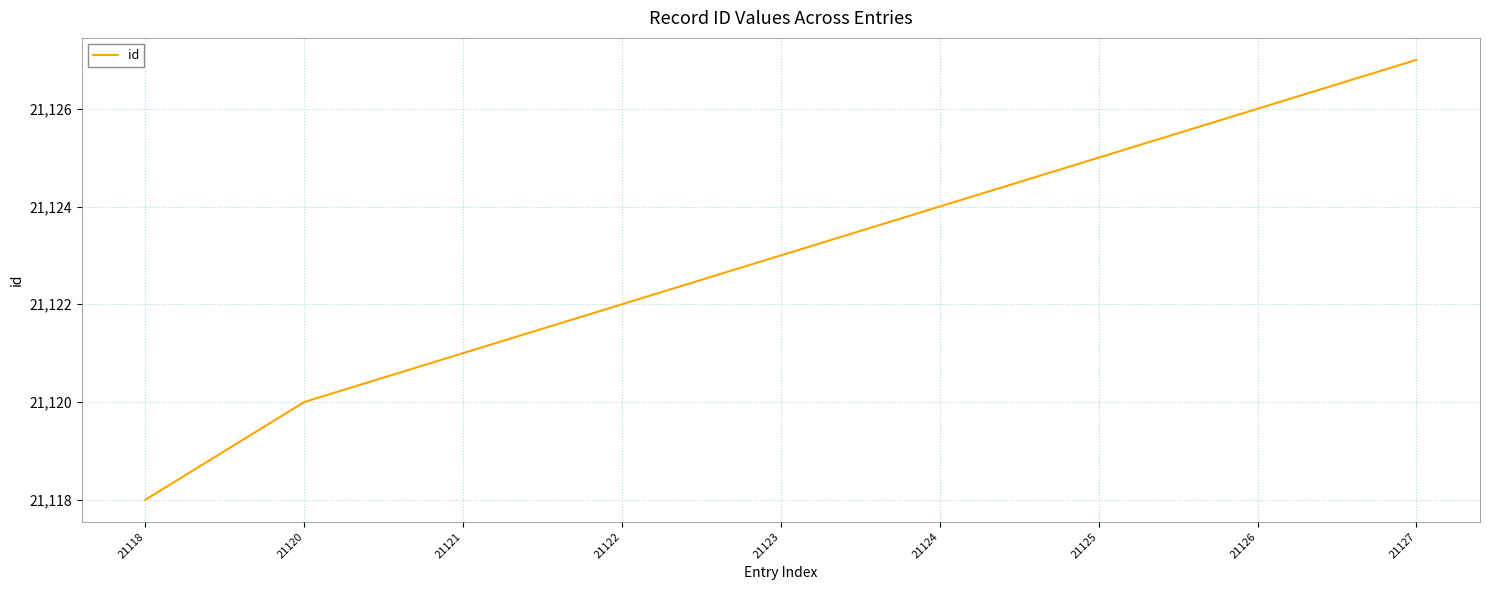

What is the difference between the maximum and minimum values?

9